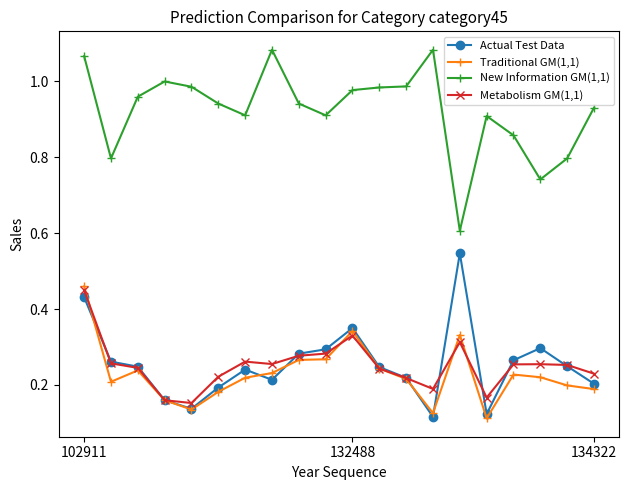

Count the number of data series in this chart.

4